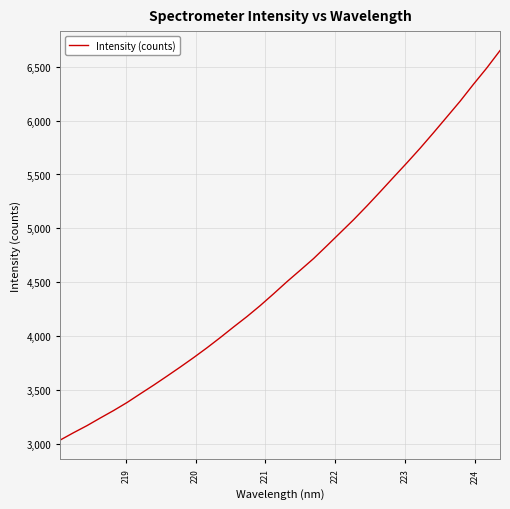

What is the difference between the maximum and minimum values?

3612.7